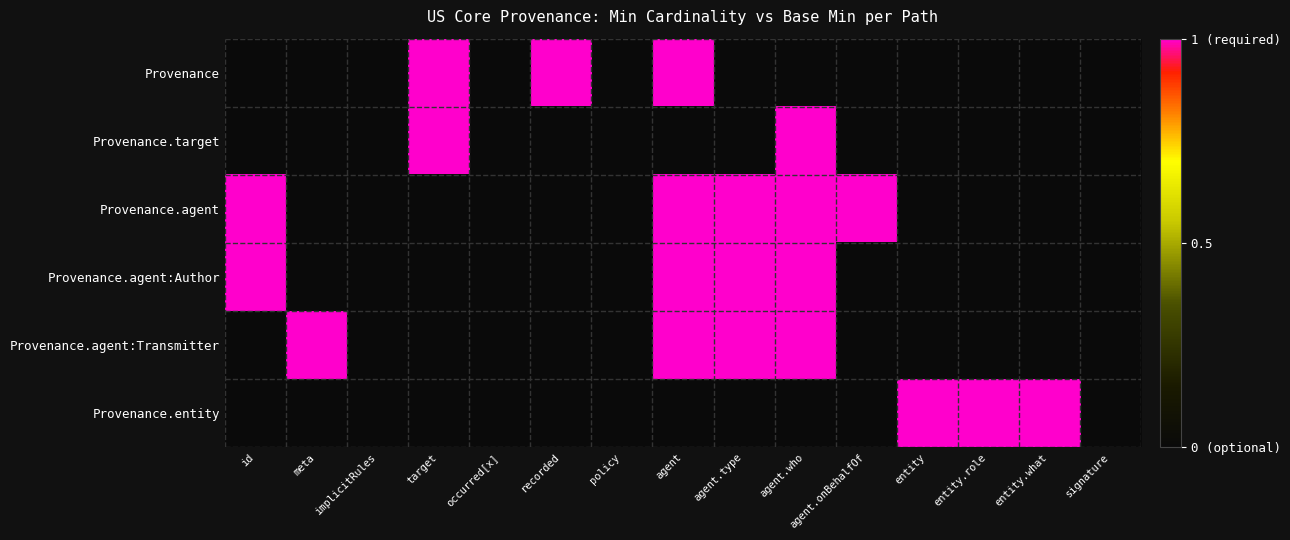

Which label corresponds to the smallest value in the chart?

id